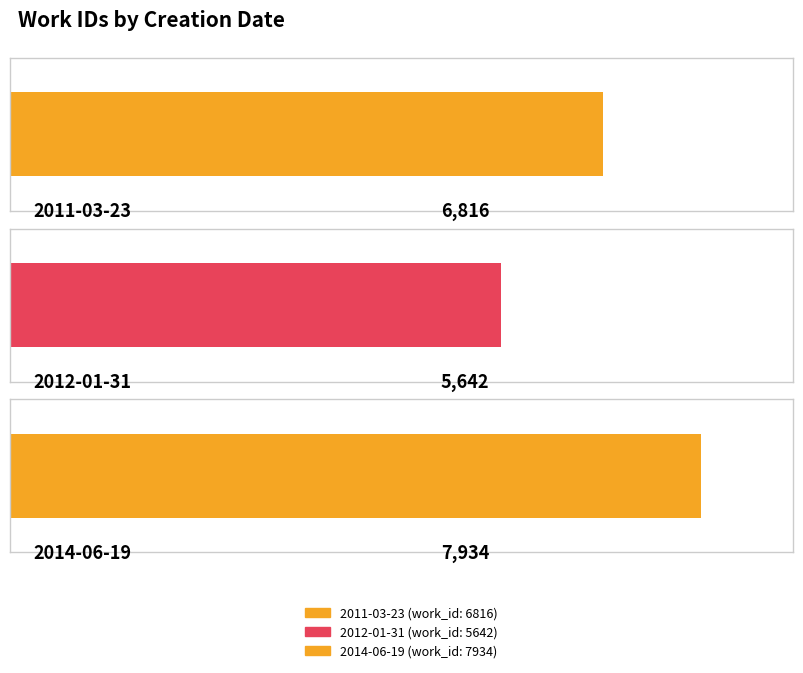

At which label is the value closest to 6788?

2011-03-23